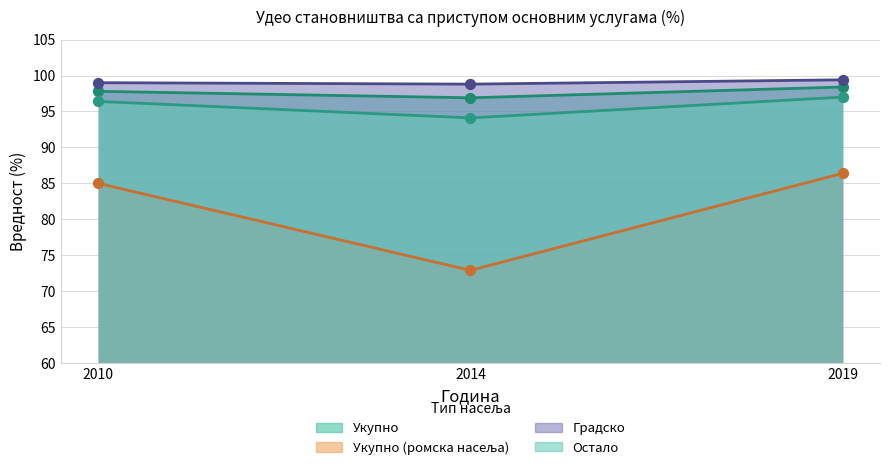

Which series contains the lowest Y value?

Укупно (ромска насеља)